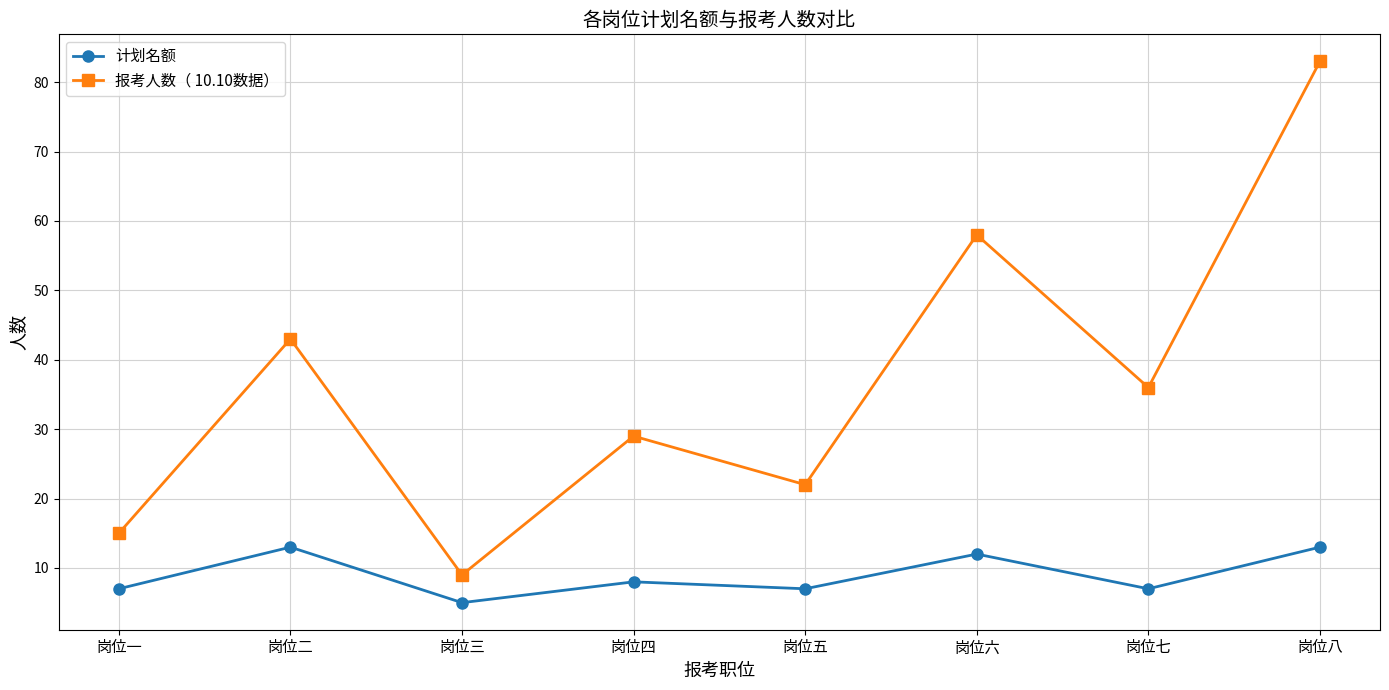

What is the total value across all series at 岗位五?

29